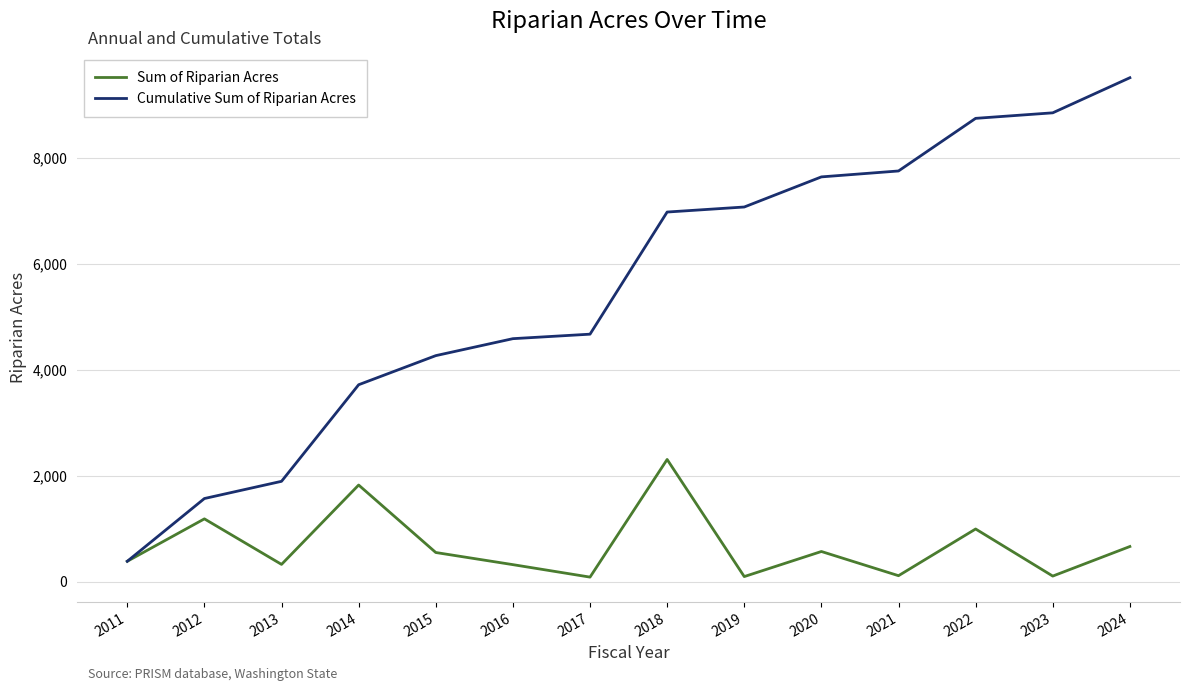

Is the value of Cumulative Sum of Riparian Acres at 2023 greater than the value of Sum of Riparian Acres at 2016?

Yes